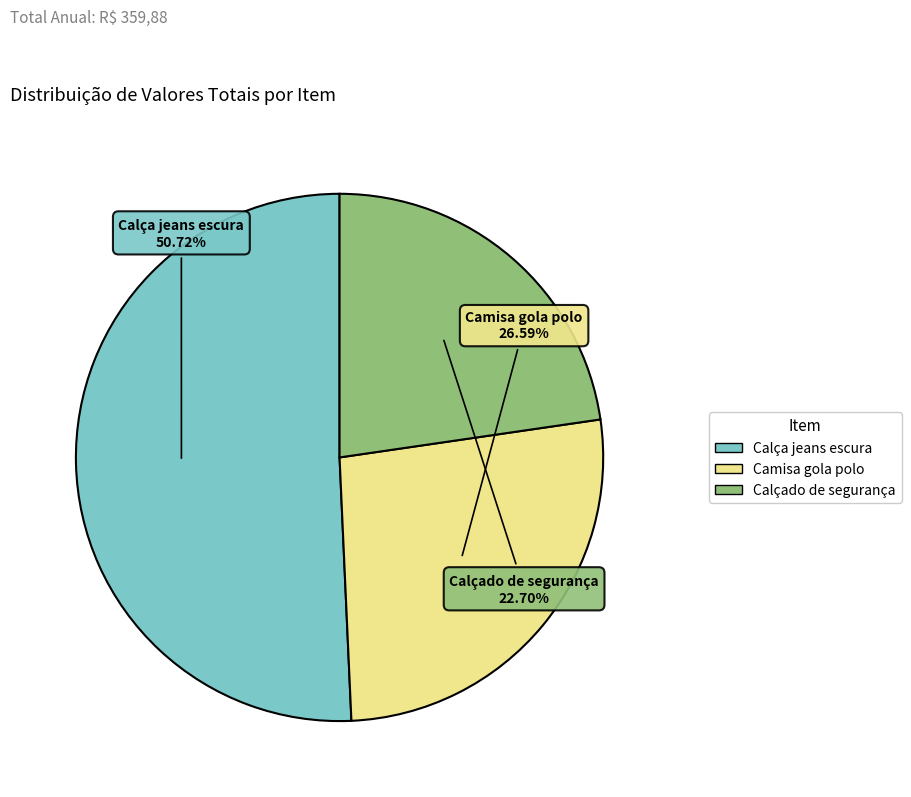

The Calça jeans escura slice represents 51% of the pie. True or false?

True